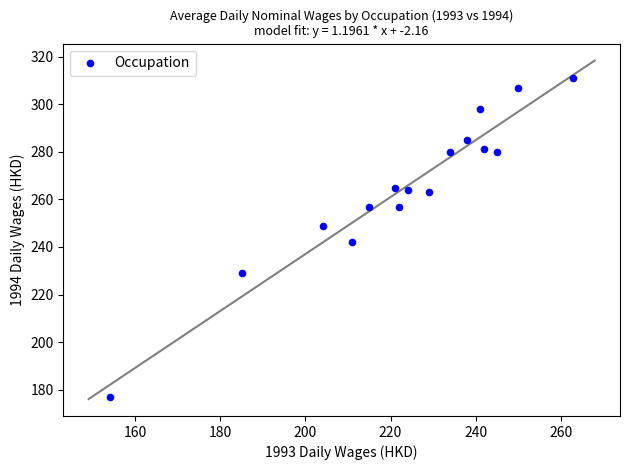

What Y value in the scatter plot is closest to 244?

242